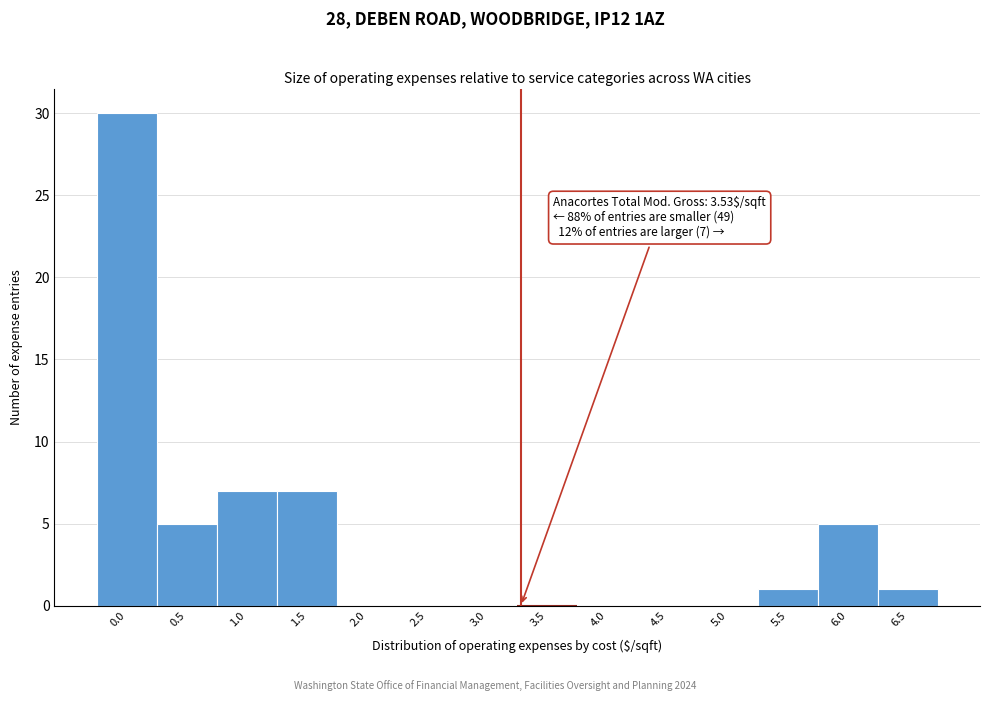

Reading right to left, list all the values displayed in this chart.

6.5=1	6.0=5	5.5=1	5.0=0	4.5=0	4.0=0	3.5=0	3.0=0	2.5=0	2.0=0	1.5=7	1.0=7	0.5=5	0.0=30